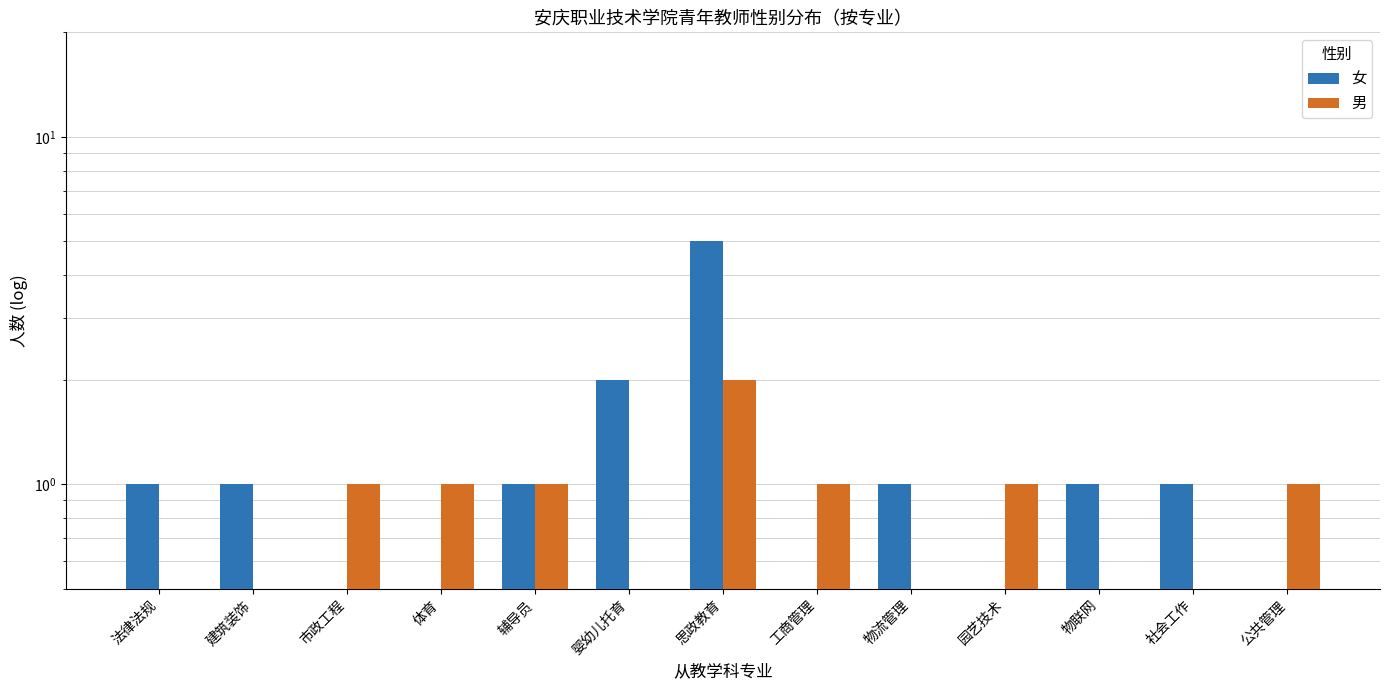

What is the sum of the 女 values at 社会工作 and 体育?

1